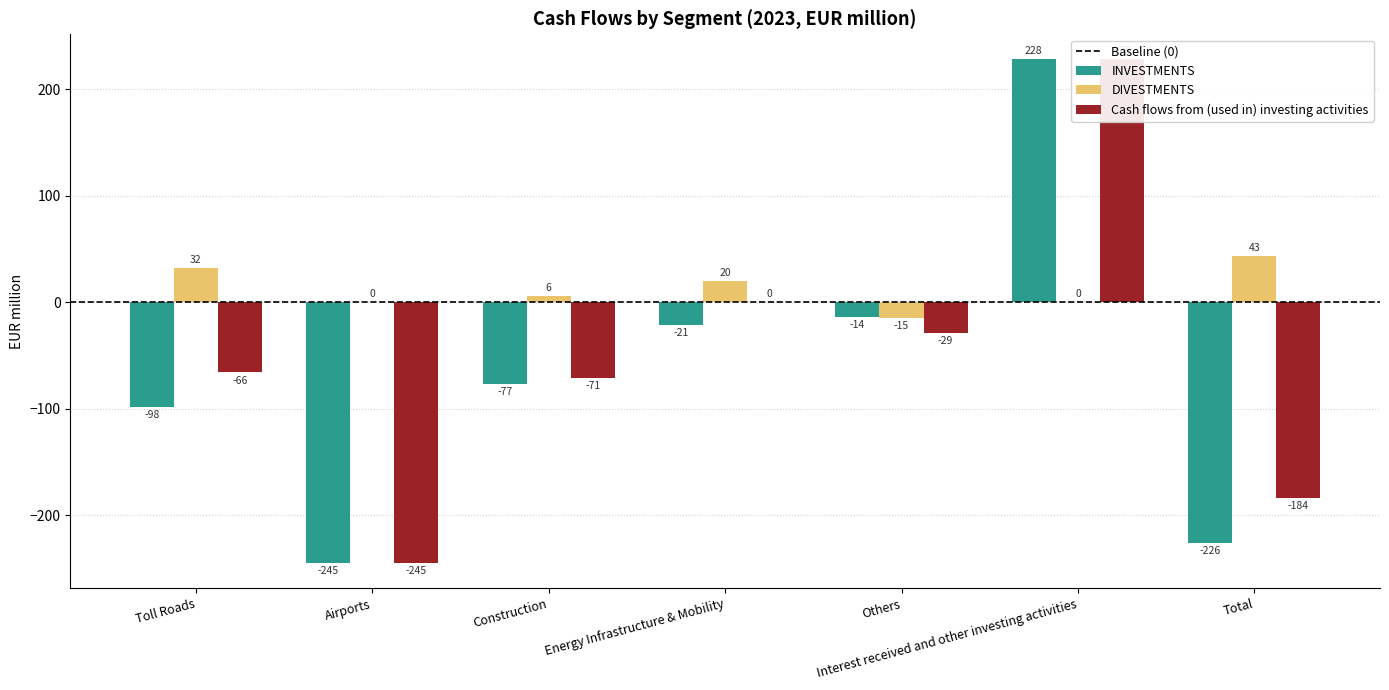

What are all the series names shown in the legend?

INVESTMENTS, DIVESTMENTS, Cash flows from (used in) investing activities